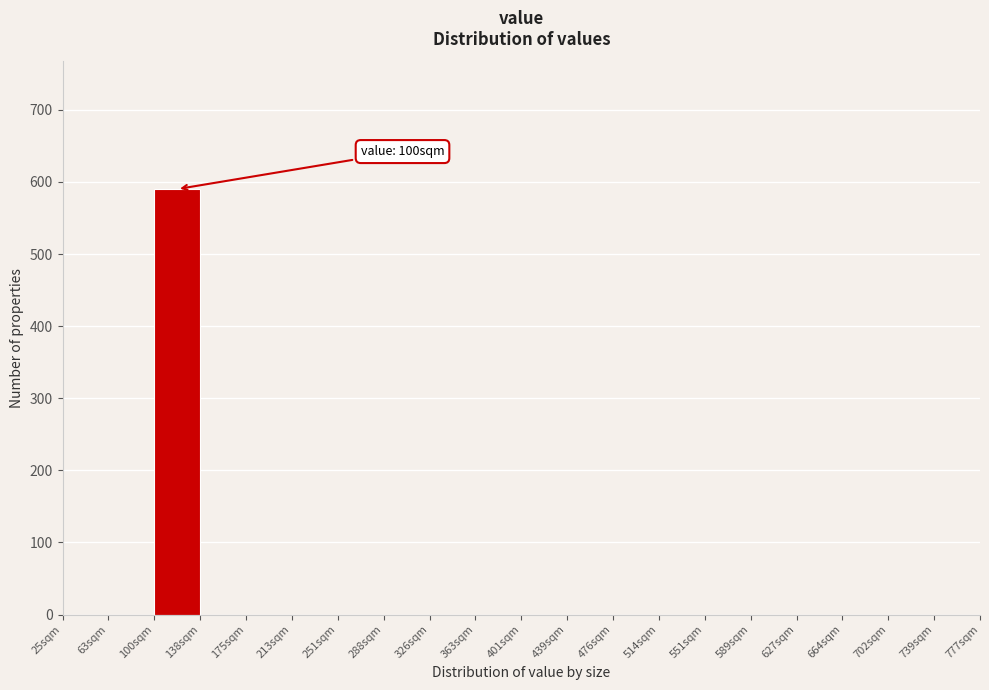

Which range on the x-axis has the tallest bar?

100.0 to 137.5